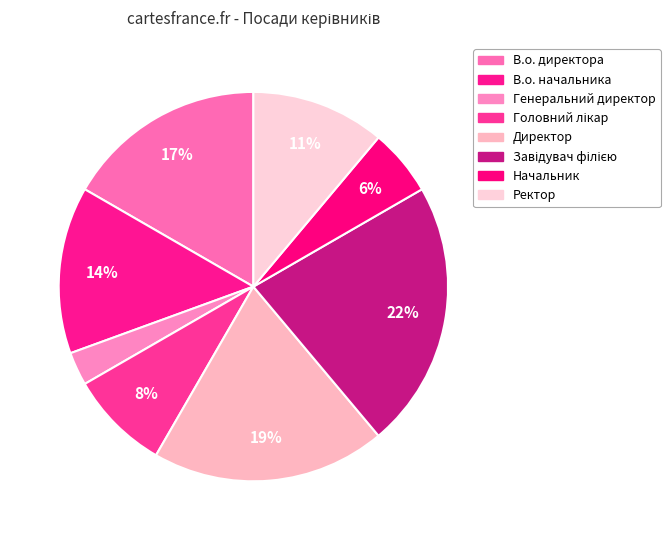

Is Начальник the majority of the pie?

No